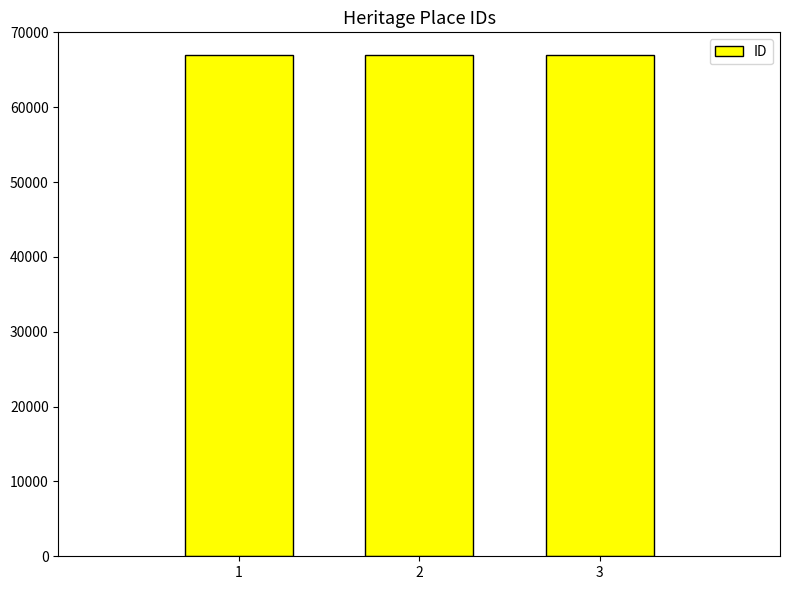

What is the average value?

66950